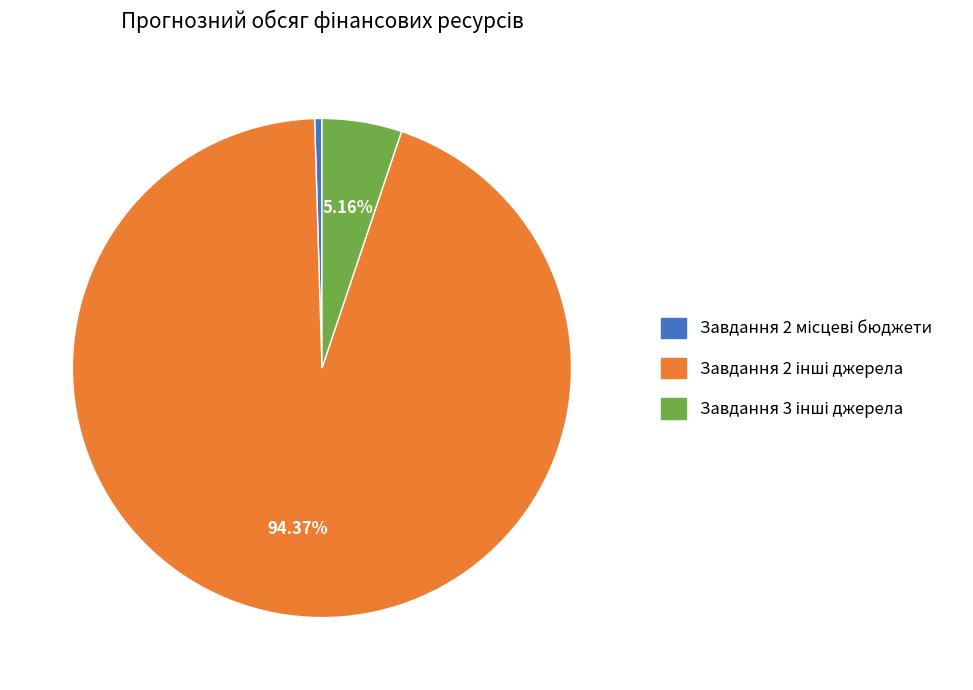

Count the number of slices in the pie.

3